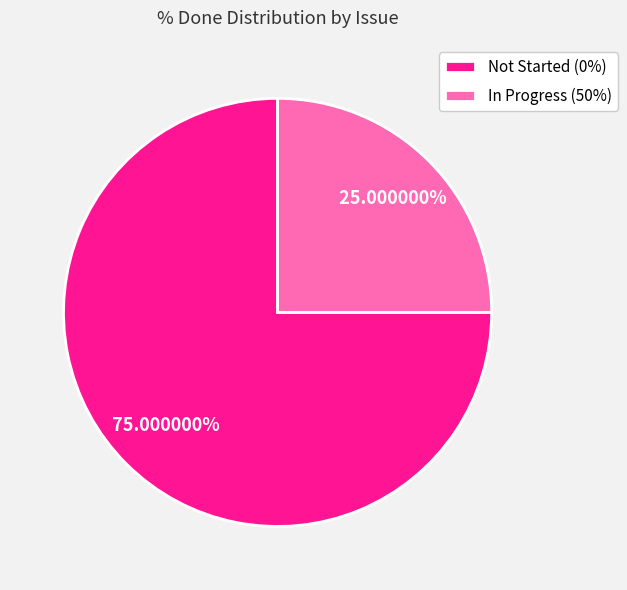

To the nearest percent, what is the average slice percentage?

50%